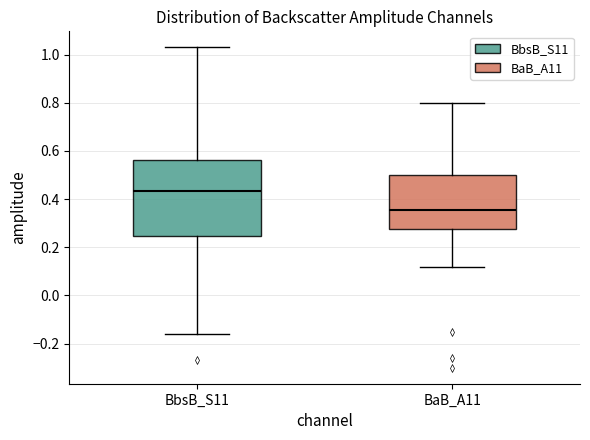

Where does the median line of the box for BbsB_S11 sit on the y-axis? The values are not printed on the chart, so give them approximately, as read against the axis.

0.44